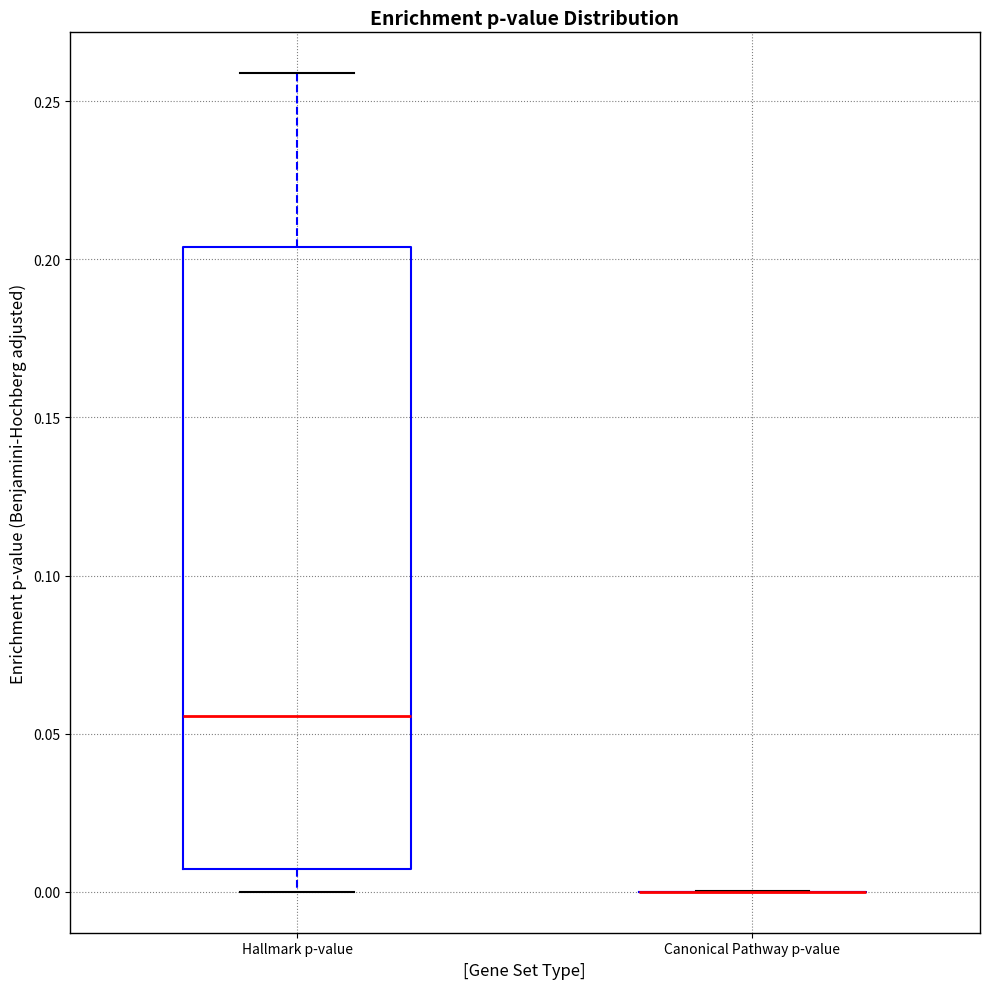

Which box is the tallest, from its lower edge to its upper edge?

Hallmark p-value